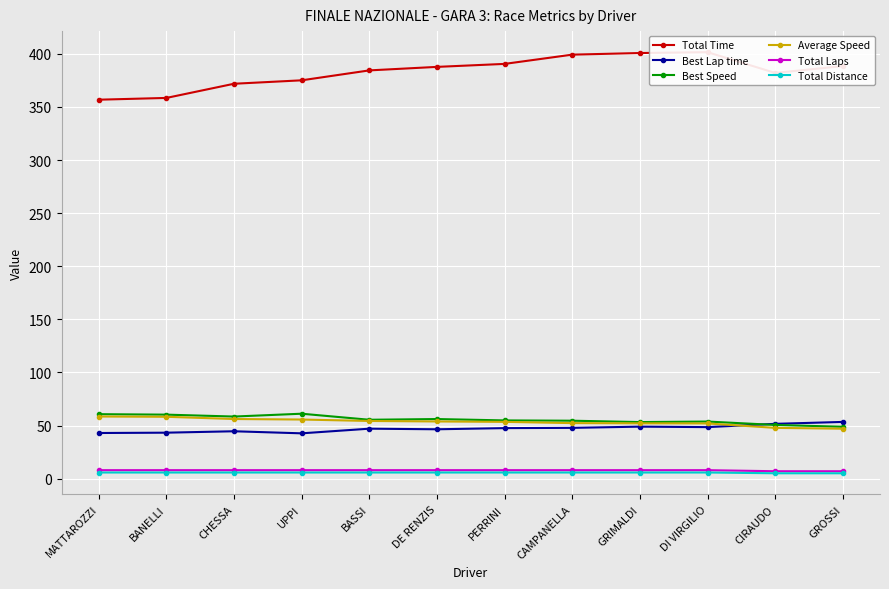

At GRIMALDI, list the series in order from largest to smallest.

Total Time, Best Speed, Average Speed, Best Lap time, Total Laps, Total Distance